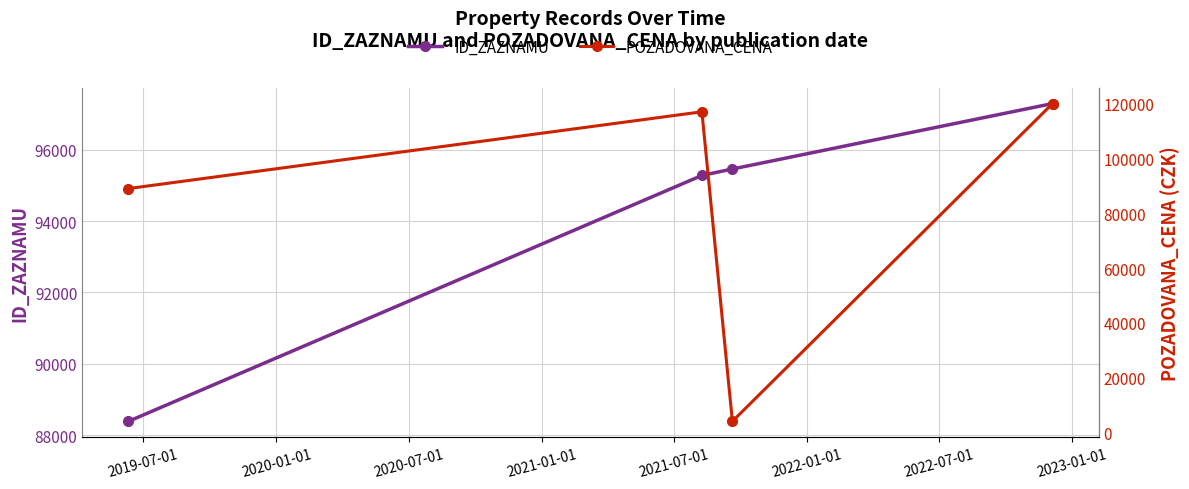

What is the value of the ID_ZAZNAMU point at the 1st from the left?

88388